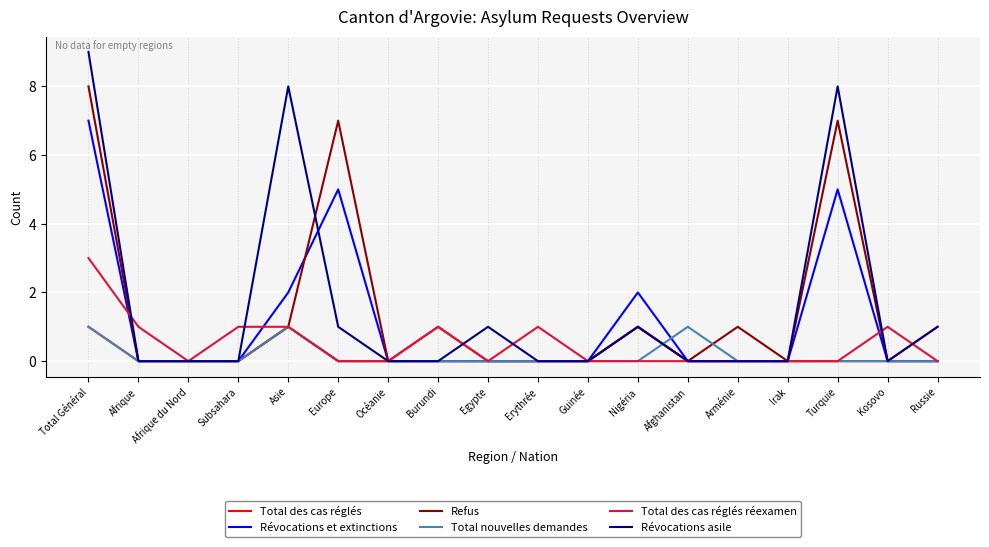

Is the value of Révocations et extinctions at Total Général greater than the value of Total des cas réglés réexamen at Burundi?

Yes